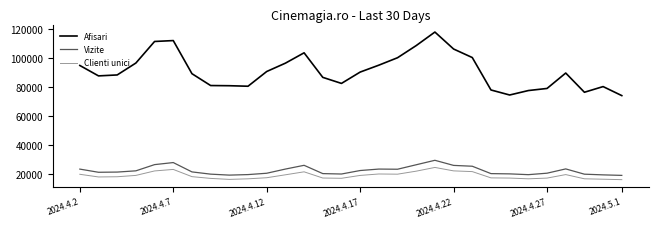

True or false: Vizite and Afisari intersect in this chart.

False